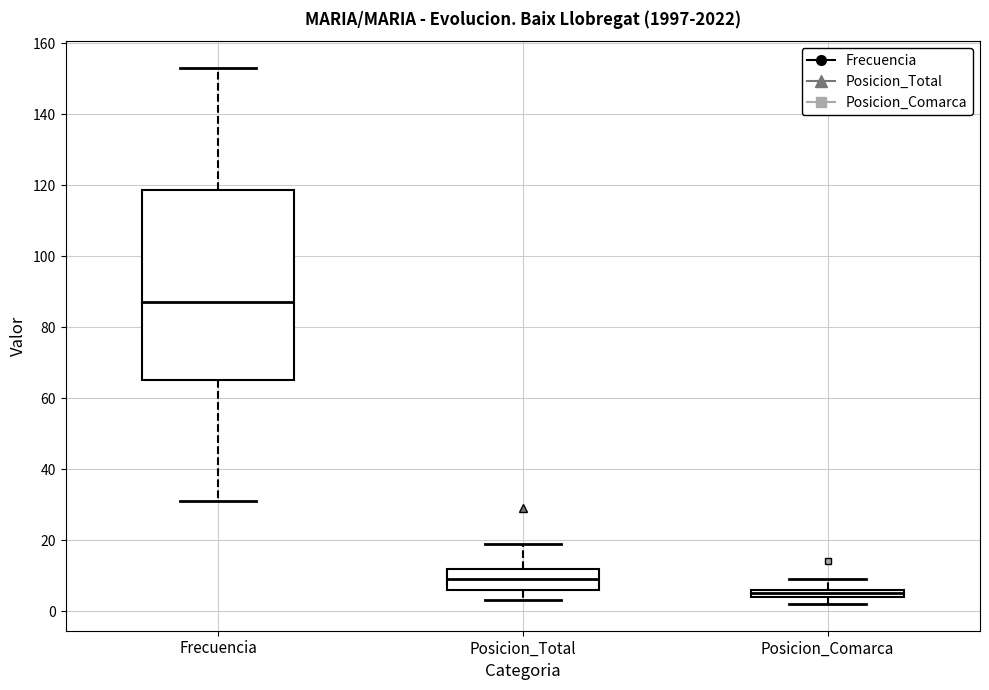

Where does the upper whisker of the box for Posicion_Comarca end on the y-axis? The values are not printed on the chart, so give them approximately, as read against the axis.

10